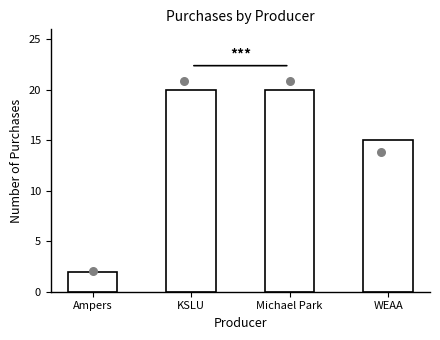

What is the change in value from KSLU to WEAA?

-5